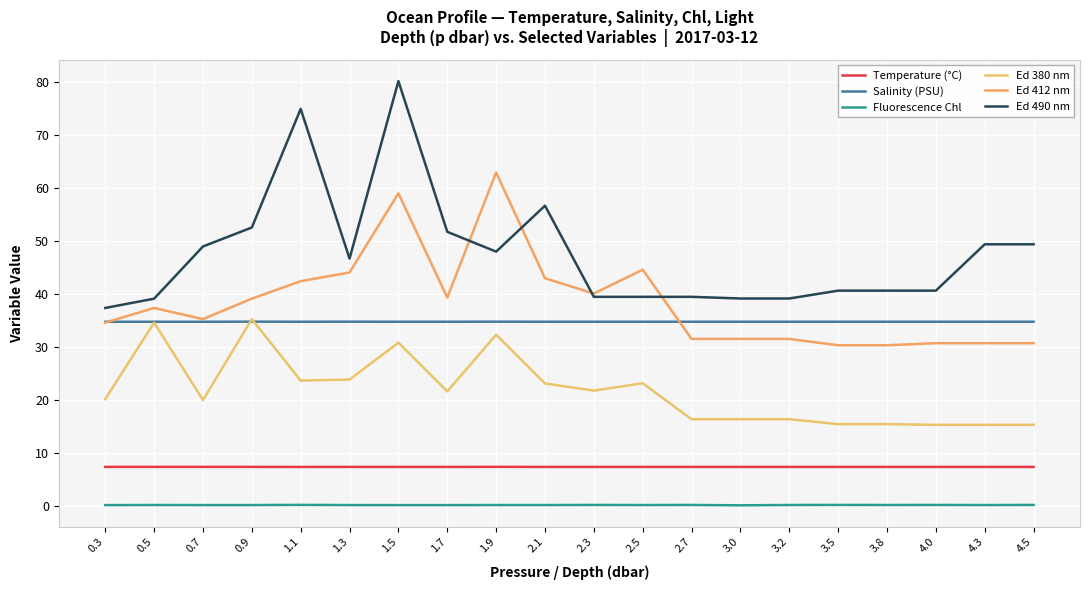

In Ed 490 nm, how many points are higher than both neighbors (excluding endpoints)?

3